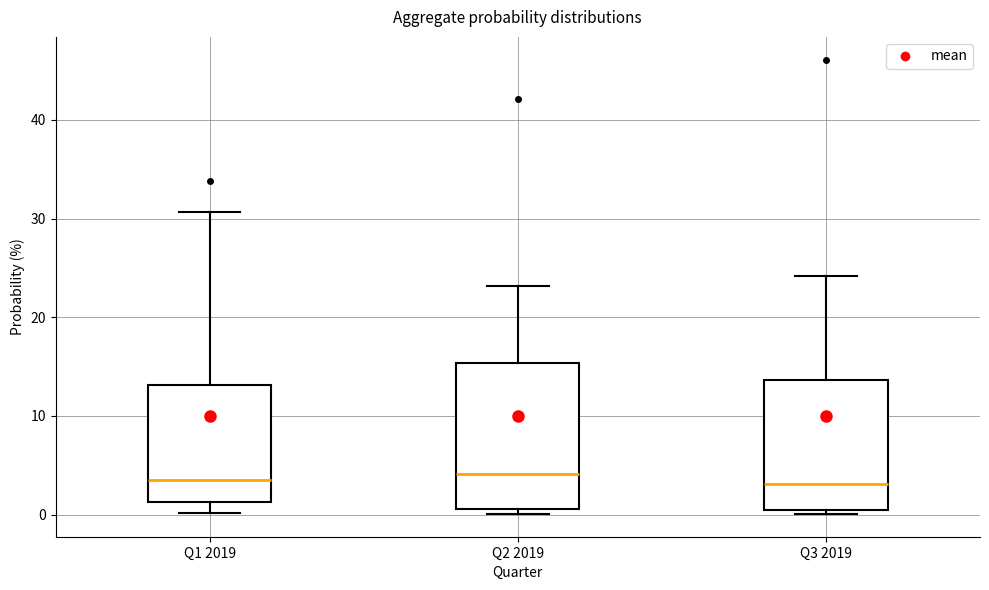

Reading left to right, transcribe this box plot: for each box, give where its median line is, the range the box spans, and where its two whiskers end, as read against the y-axis. The values are not printed on the chart, so give them approximately, as read against the axis.

Q1 2019: median 4, box 1 to 13, whiskers 0 to 31
Q2 2019: median 4, box 1 to 15, whiskers 0 to 23
Q3 2019: median 3, box 0 to 14, whiskers 0 (just below the box's lower edge) to 24